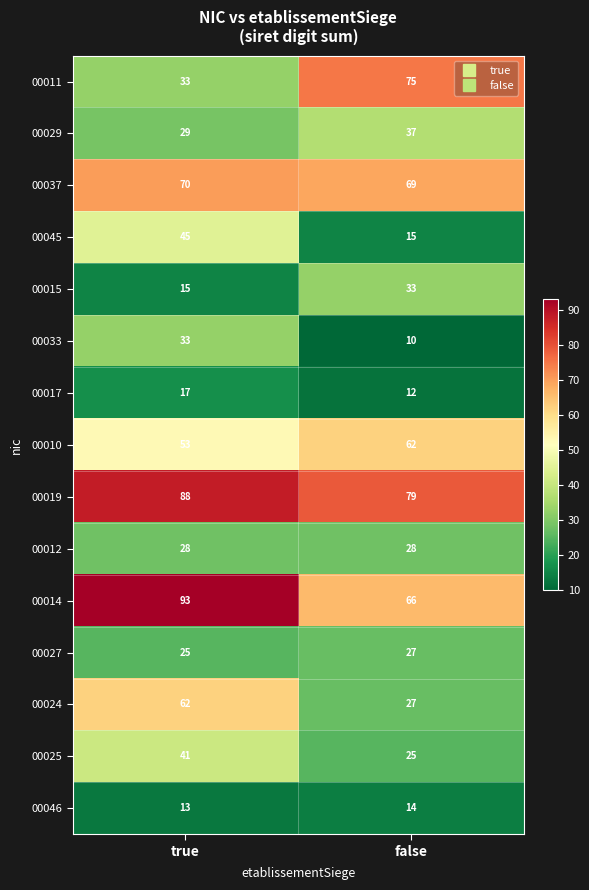

Reading right to left, list all the values displayed in this chart.

00011: false=75	true=33
00029: false=37	true=29
00037: false=69	true=70
00045: false=15	true=45
00015: false=33	true=15
00033: false=10	true=33
00017: false=12	true=17
00010: false=62	true=53
00019: false=79	true=88
00012: false=28	true=28
00014: false=66	true=93
00027: false=27	true=25
00024: false=27	true=62
00025: false=25	true=41
00046: false=14	true=13